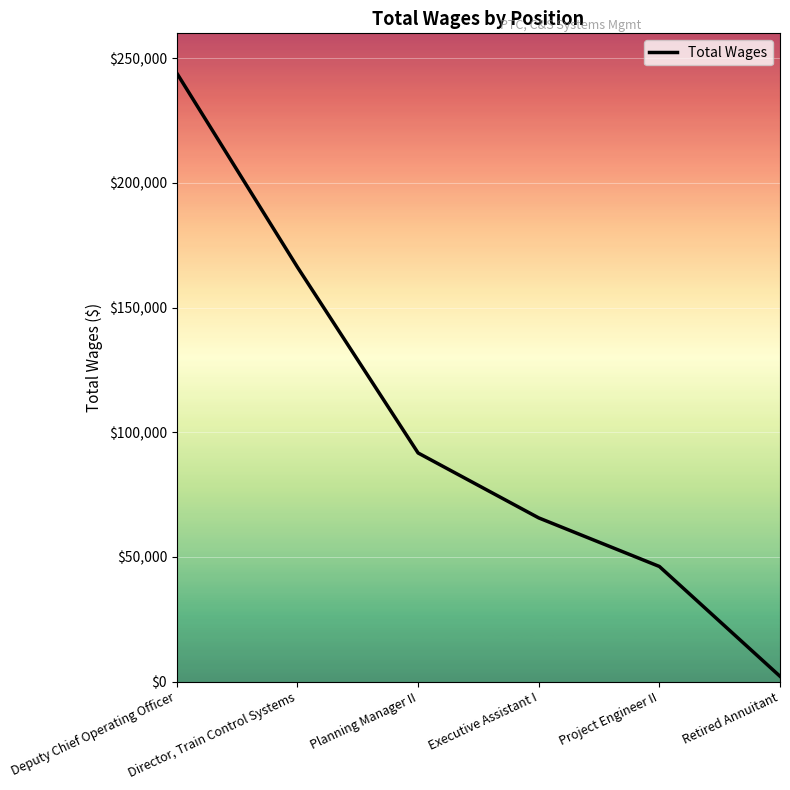

What is the difference between the second highest and minimum values?

164104